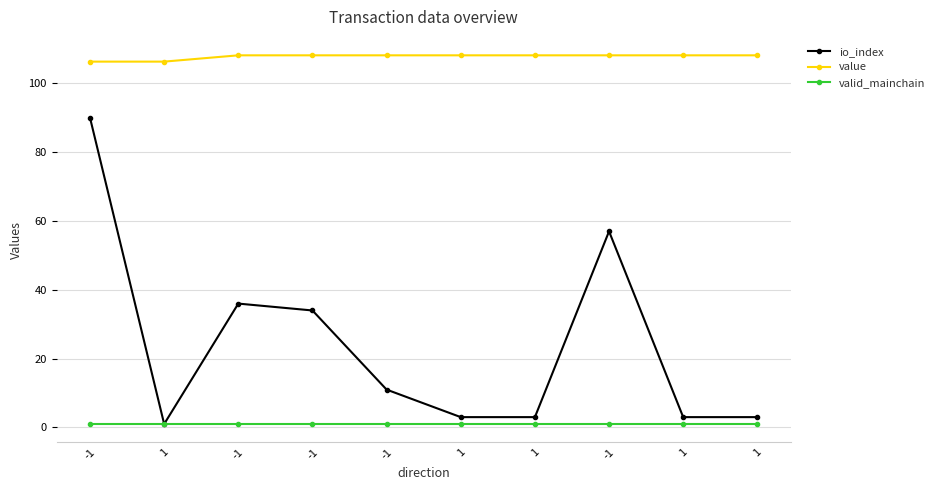

Is it true that io_index equals 5.1 at 1?

False